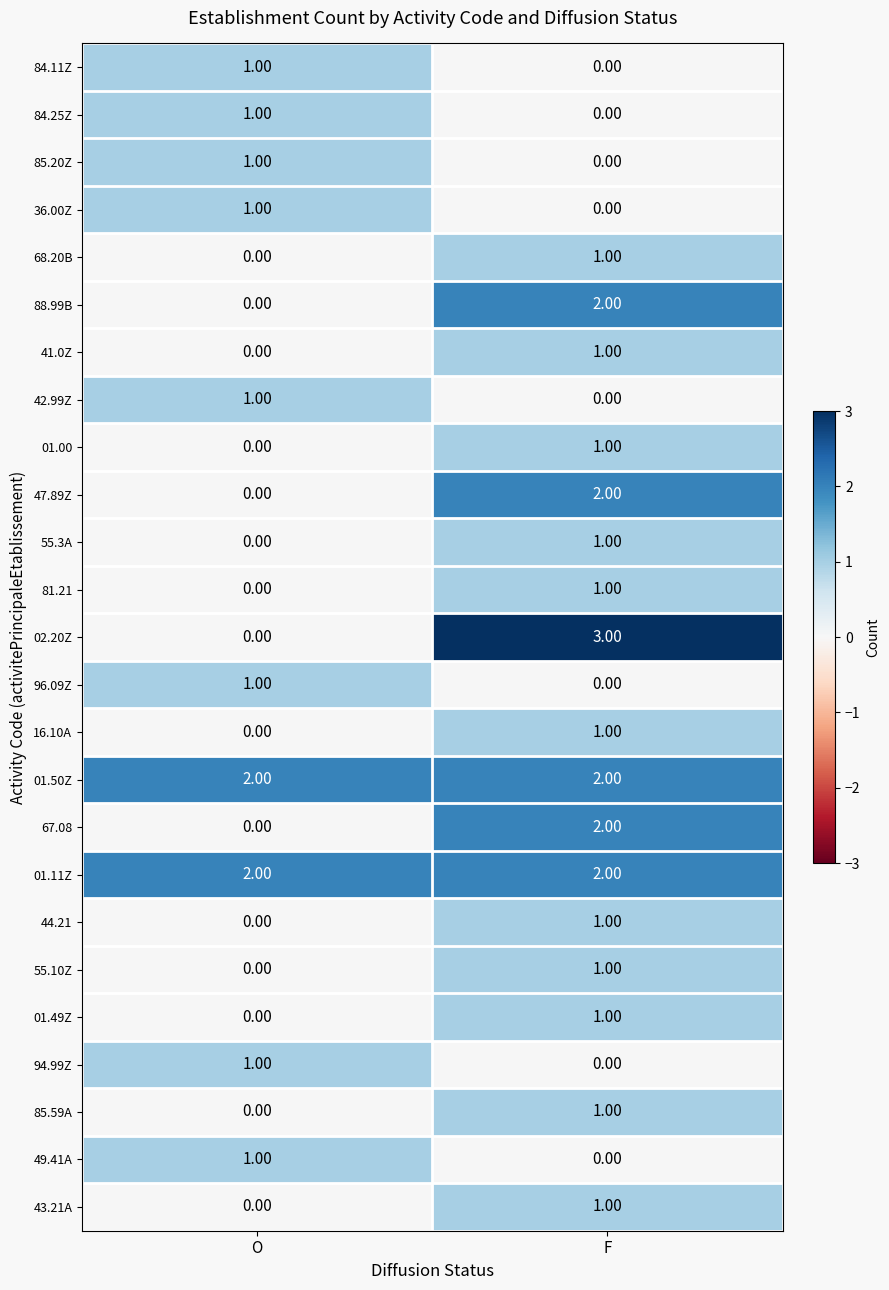

Which series changed the most between O and F?

02.20Z